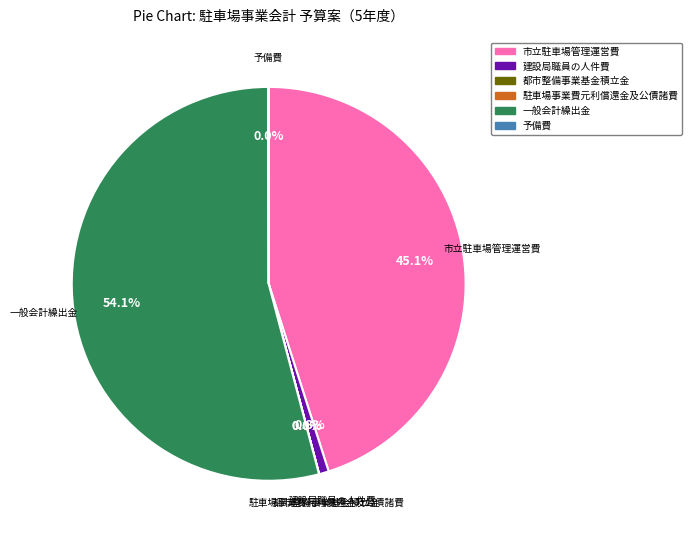

Which category accounts for the majority?

一般会計繰出金